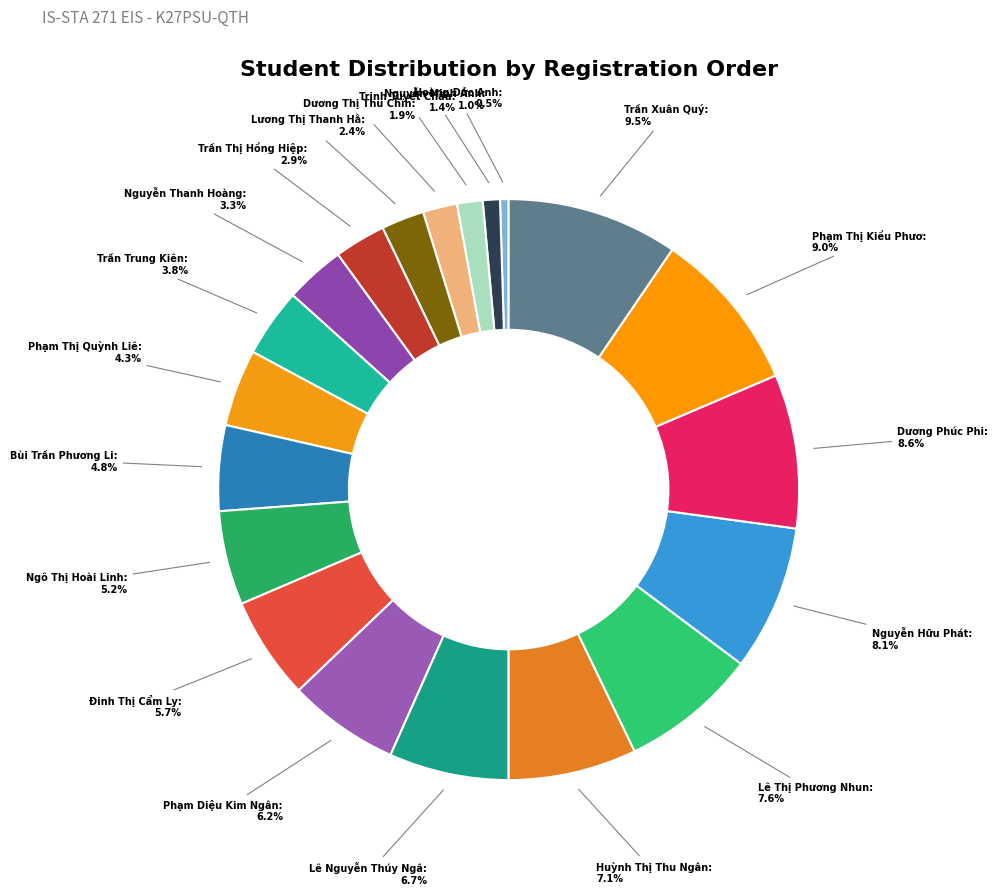

How many slices are in this pie chart?

20